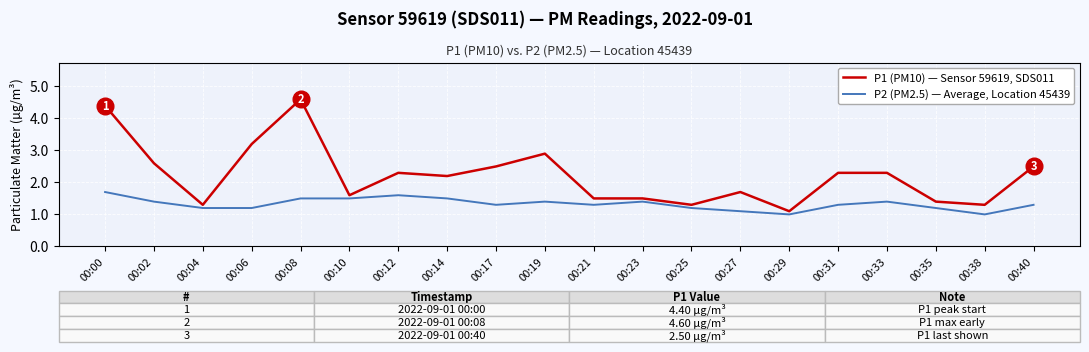

What is the total value across all series at 00:02?

4.0